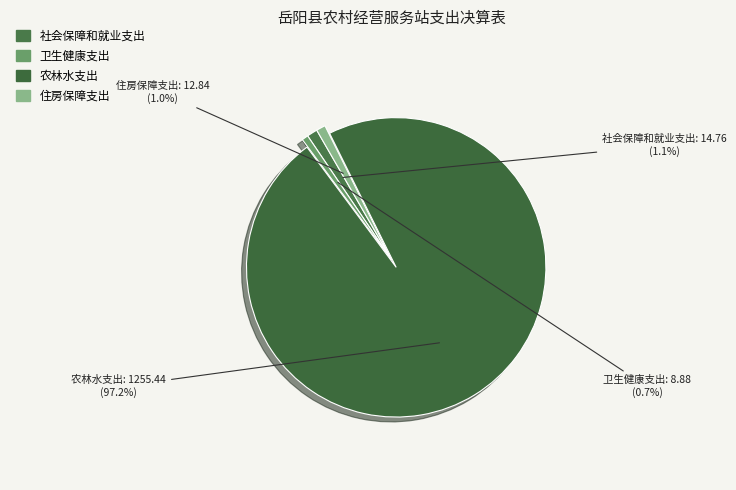

To the nearest percent, what percentage of the pie is 农林水支出?

97%